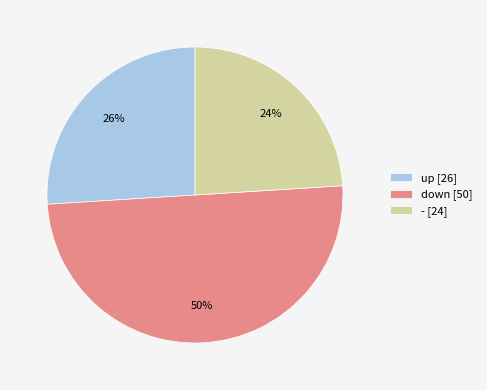

Does up represent more than half of the total?

No